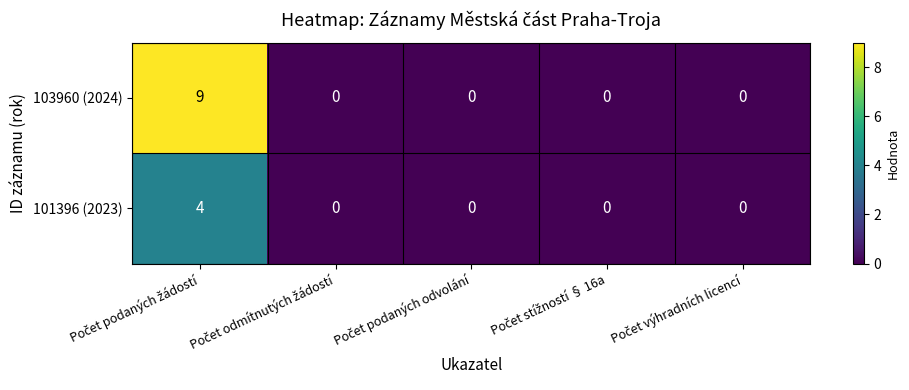

What is the difference between the maximum and minimum values in the 103960 (2024) series?

9